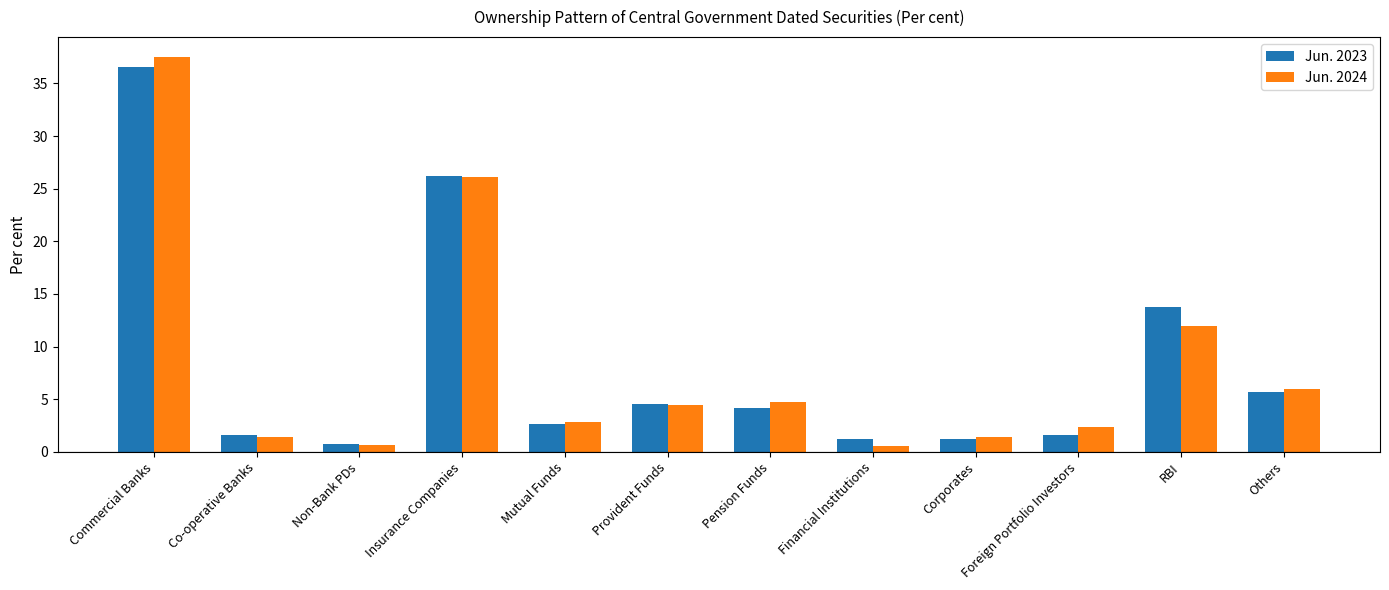

Are the bars grouped side by side (vs. stacked)?

Yes